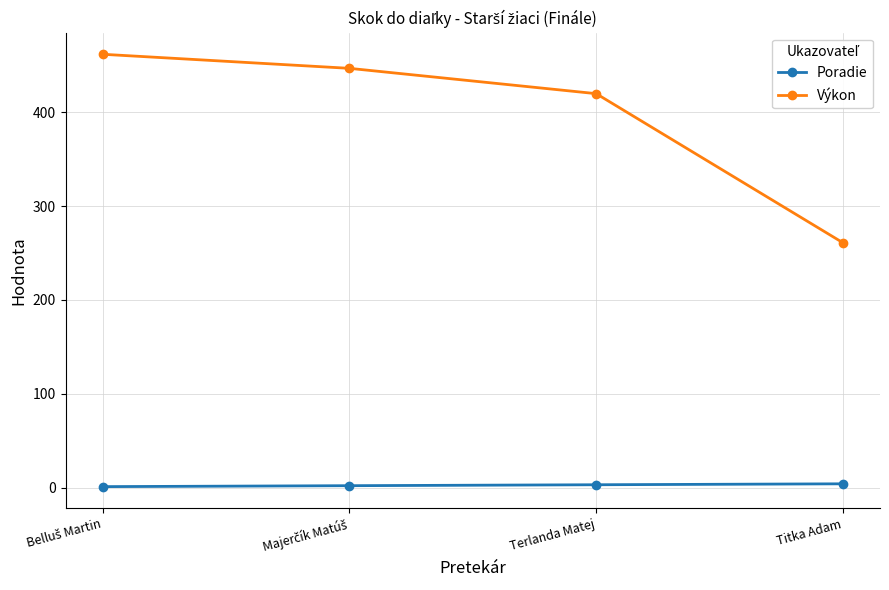

List the series in order of their peak value, lowest first.

Poradie, Výkon